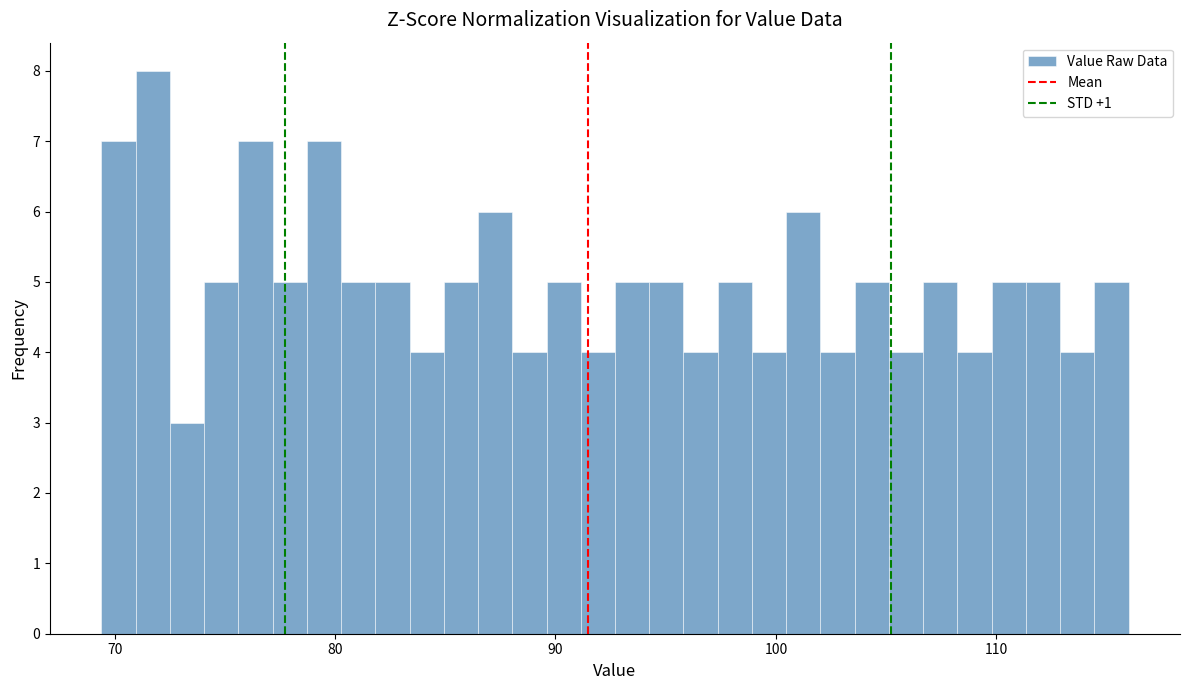

Around what value on the x-axis is the tallest bar? Give the approximate position of its centre, as read against the axis.

72